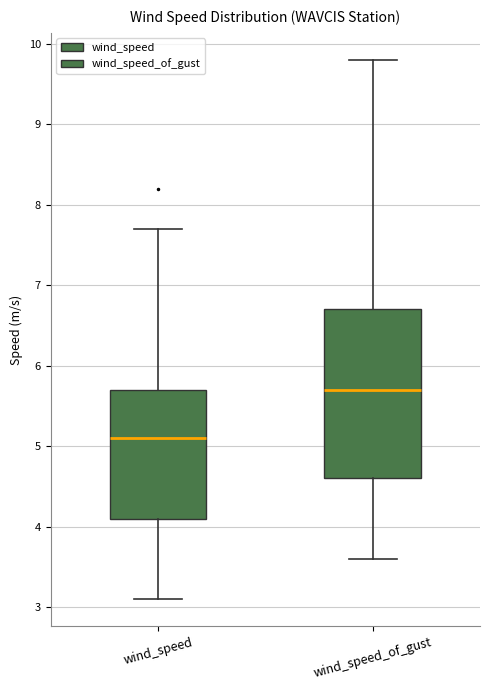

Which box is the tallest, from its lower edge to its upper edge?

wind_speed_of_gust